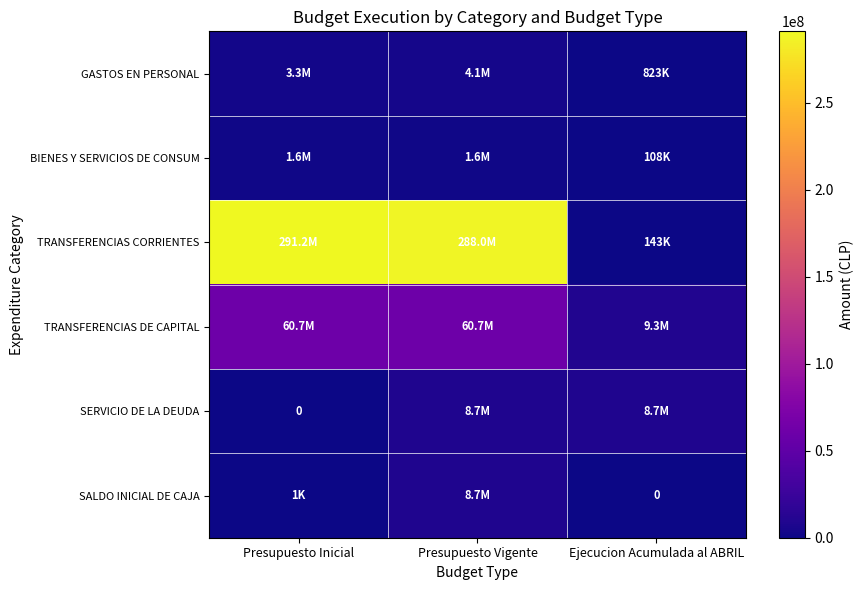

What is the sum of all TRANSFERENCIAS CORRIENTES values?

579273944